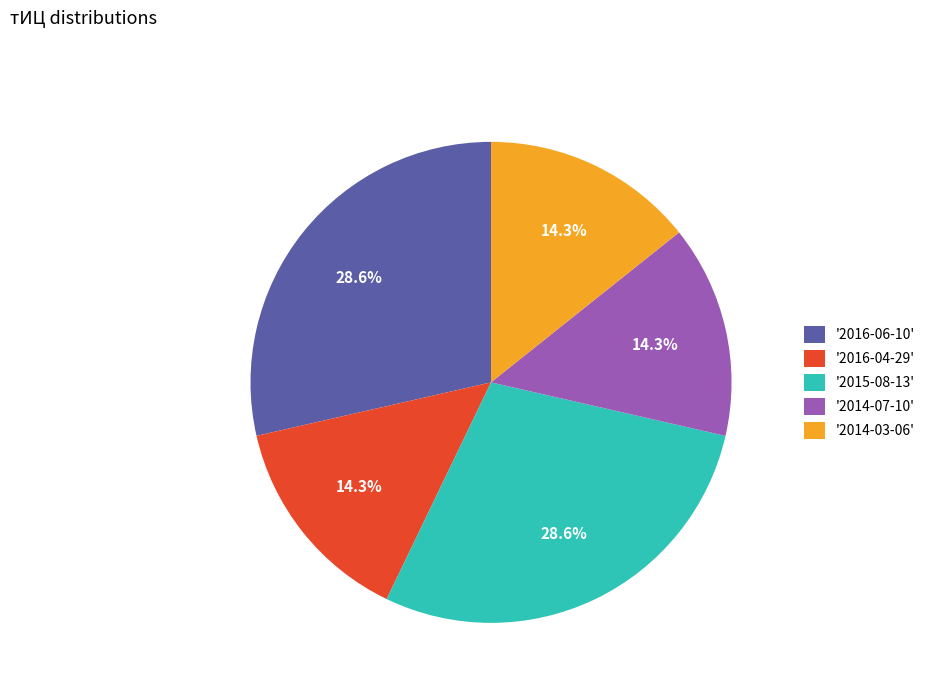

How much of the chart is everything except '2015-08-13'?

71.4%